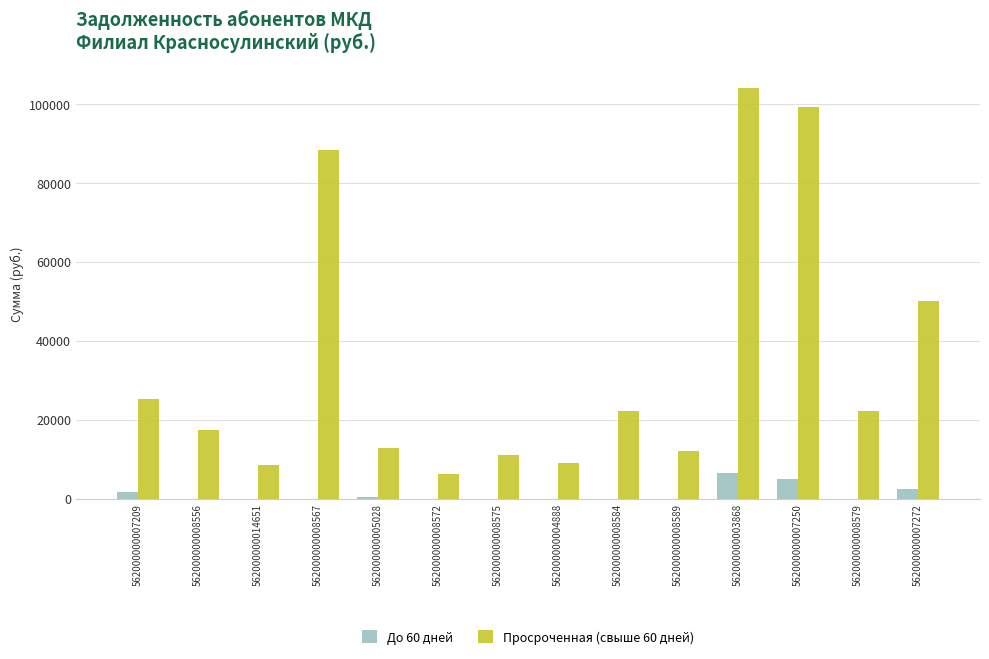

True or false: До 60 дней has a value of 4423.7 at 562000000008572.

False